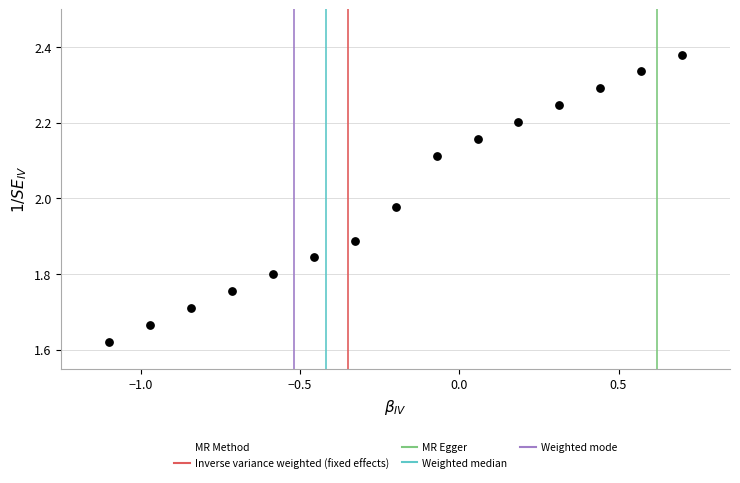

What is the range of Y values (max minus min)?

0.8